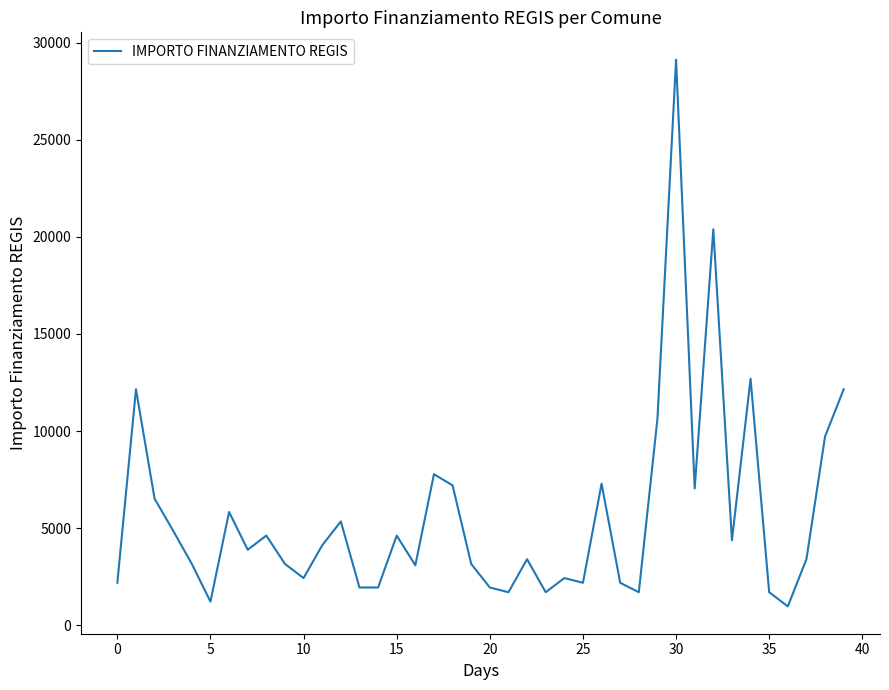

What is the difference between the maximum and minimum values?

28148